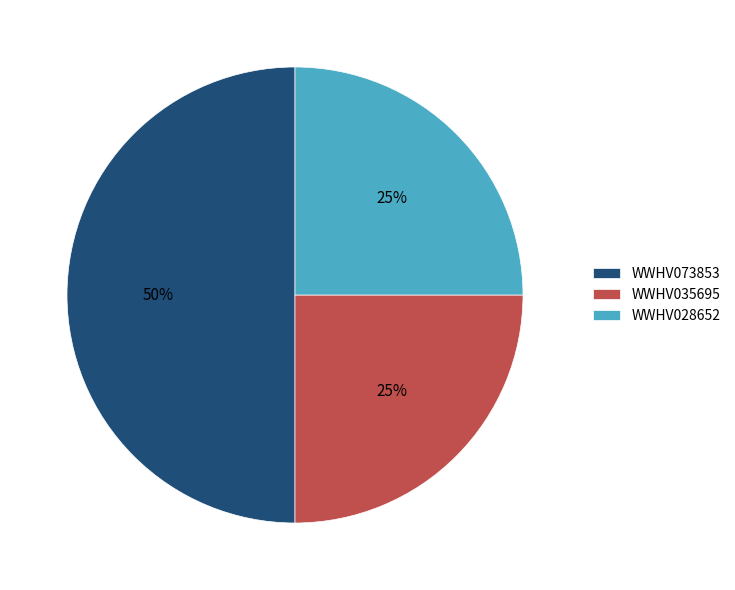

What percentage is the WWHV028652 slice, to the nearest percent?

25%